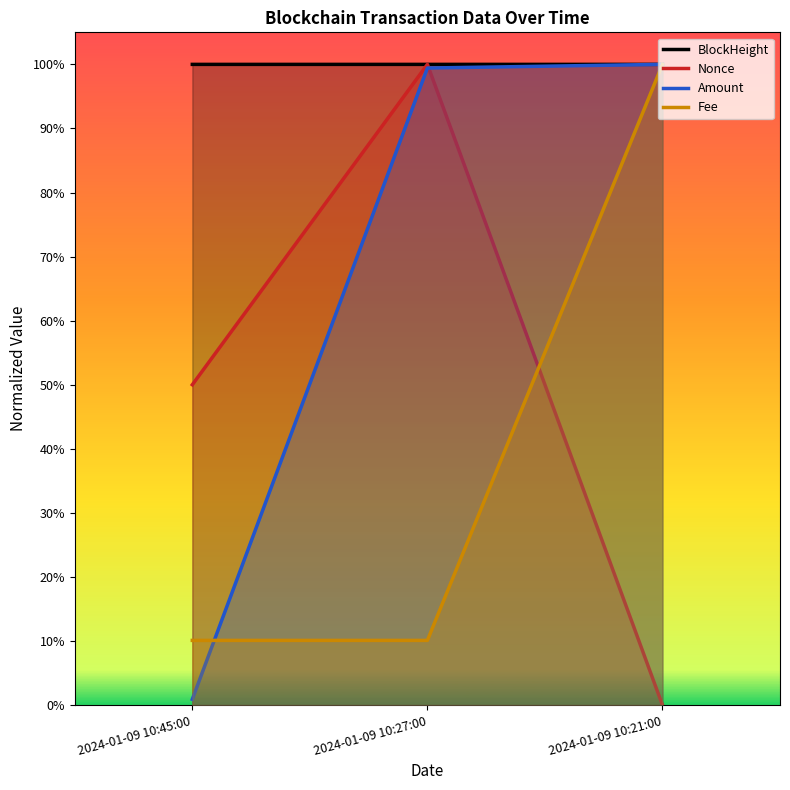

Does the chart display data point markers on the line(s)?

No